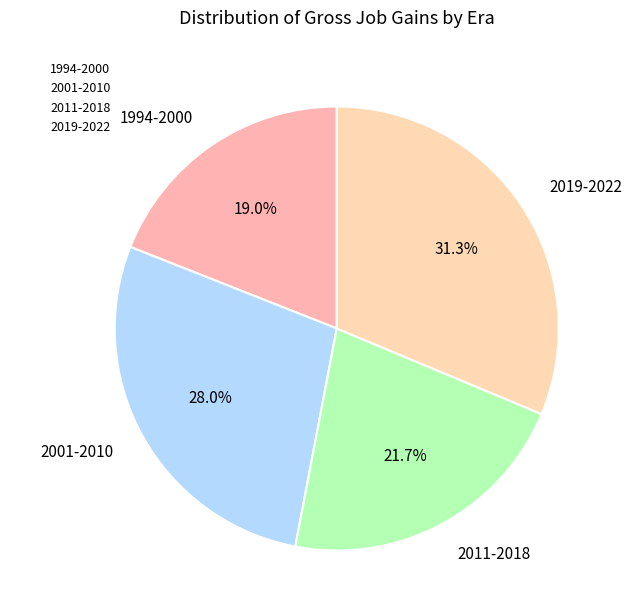

How many slices are in this pie chart?

4